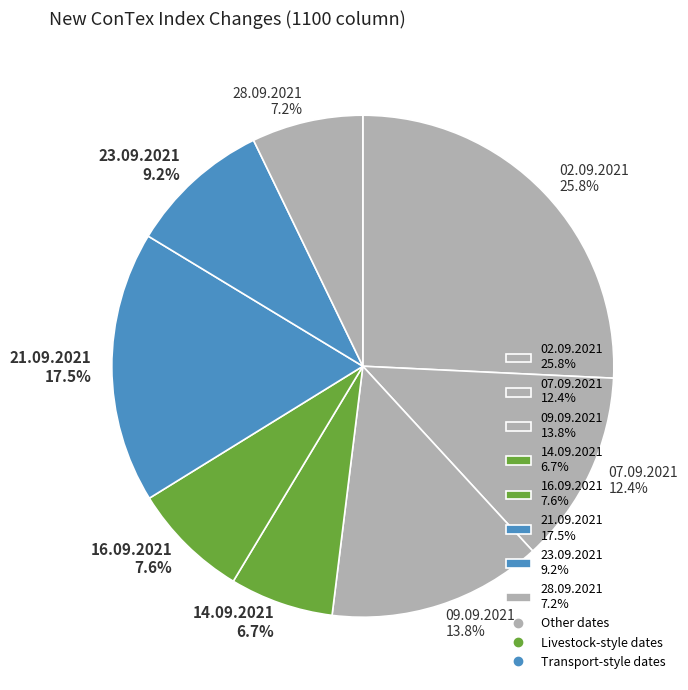

Does any single category account for the majority?

No